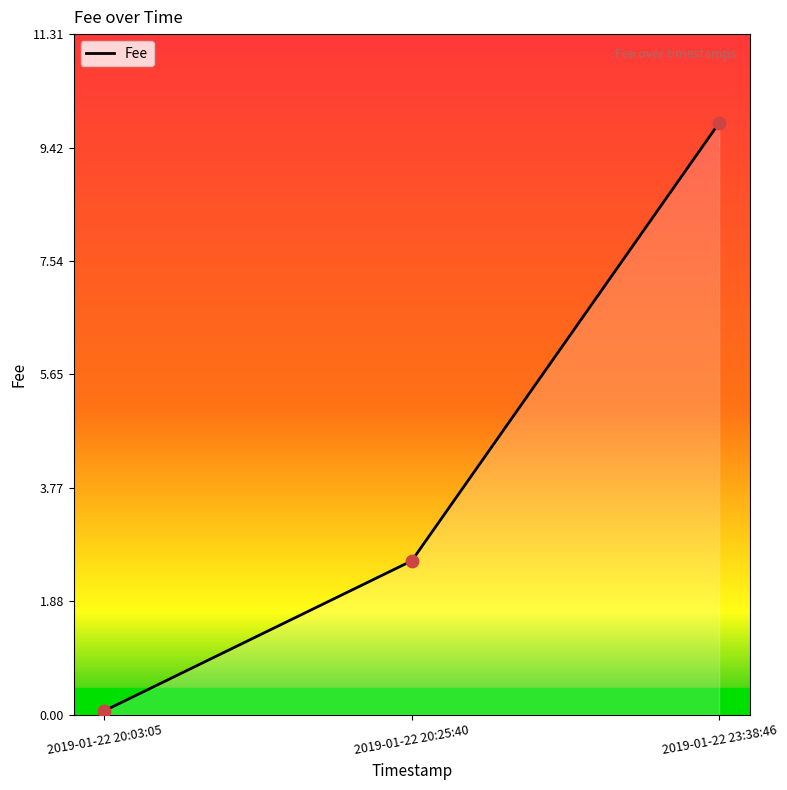

What is the change in value from 2019-01-22 20:25:40 to 2019-01-22 23:38:46?

+7.3